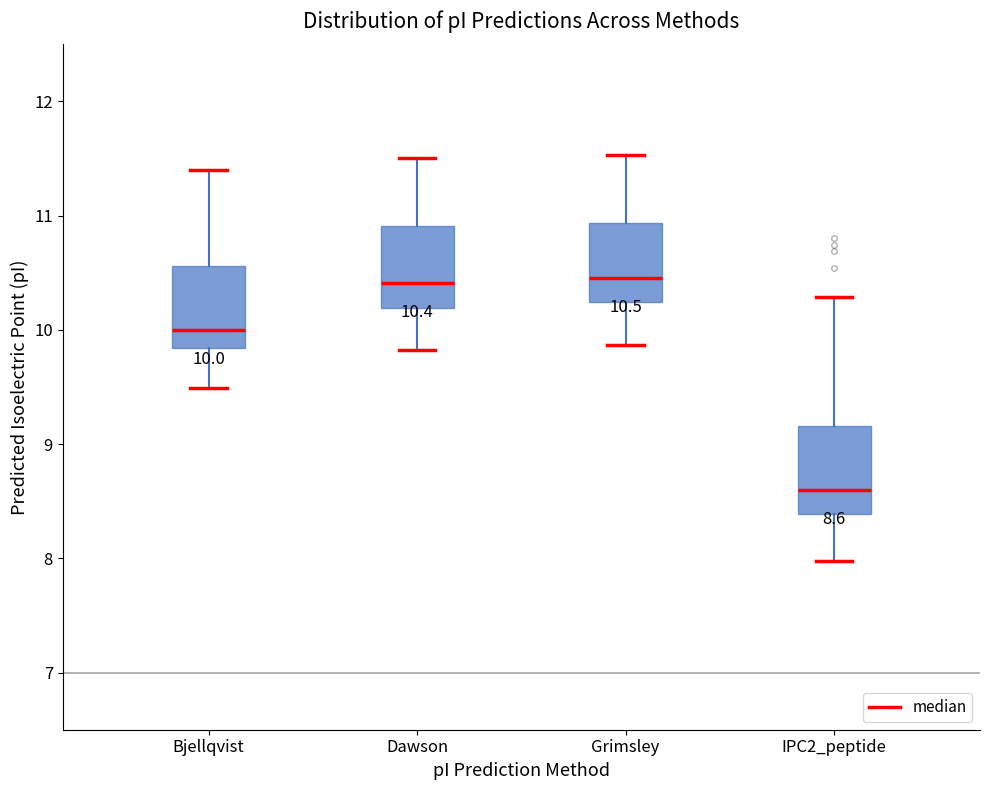

Which box has the lowest median line?

IPC2_peptide